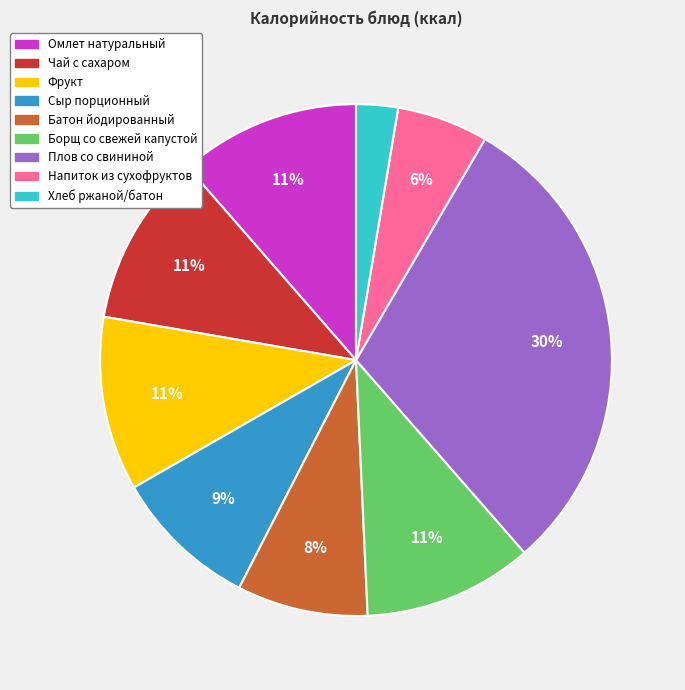

To the nearest percent, what percentage of the pie is Омлет натуральный?

11%